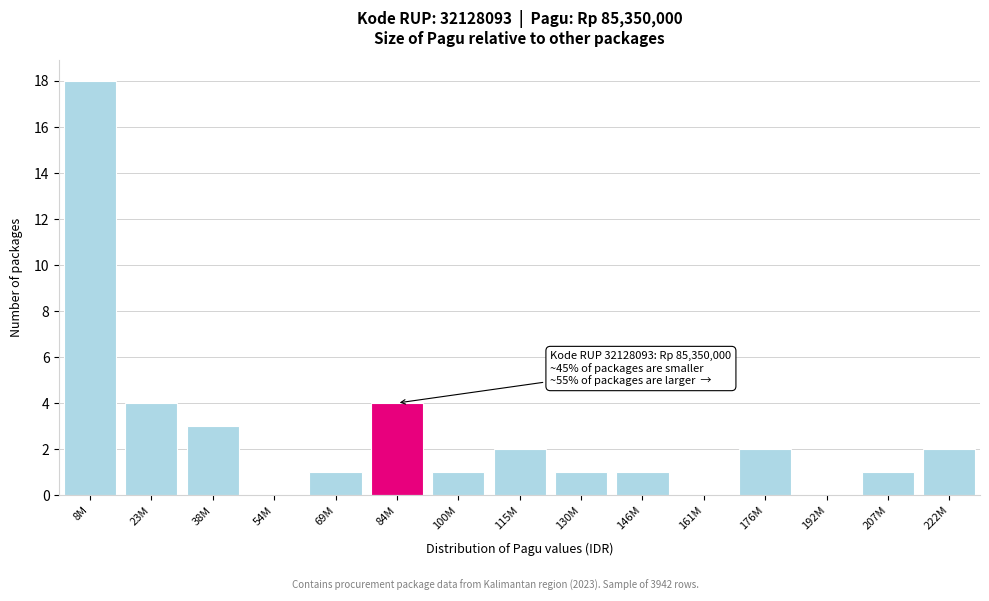

Reading left to right, list all the values displayed in this chart.

8M=18	23M=4	38M=3	54M=0	69M=1	84M=4	100M=1	115M=2	130M=1	146M=1	161M=0	176M=2	192M=0	207M=1	222M=2